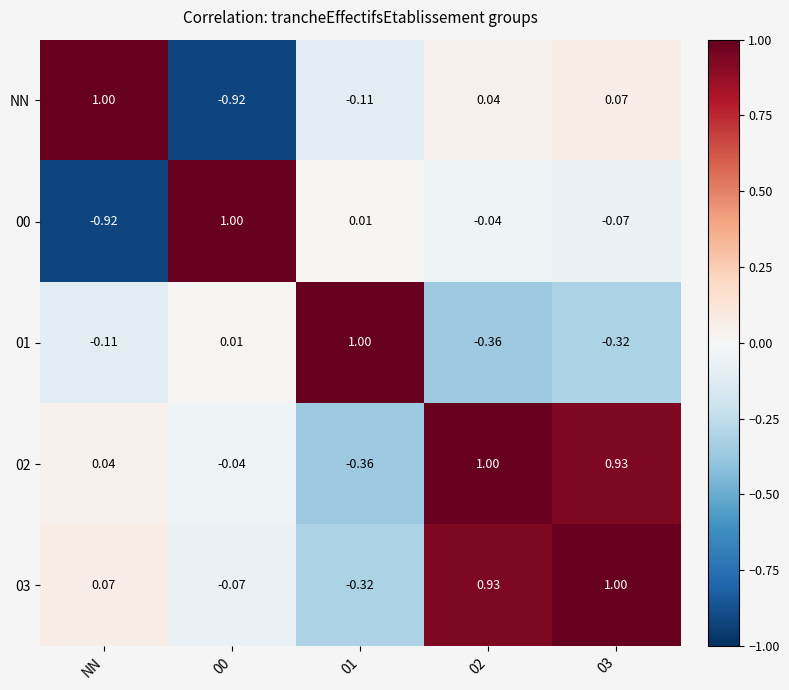

How many negative values does the 01 series have?

3